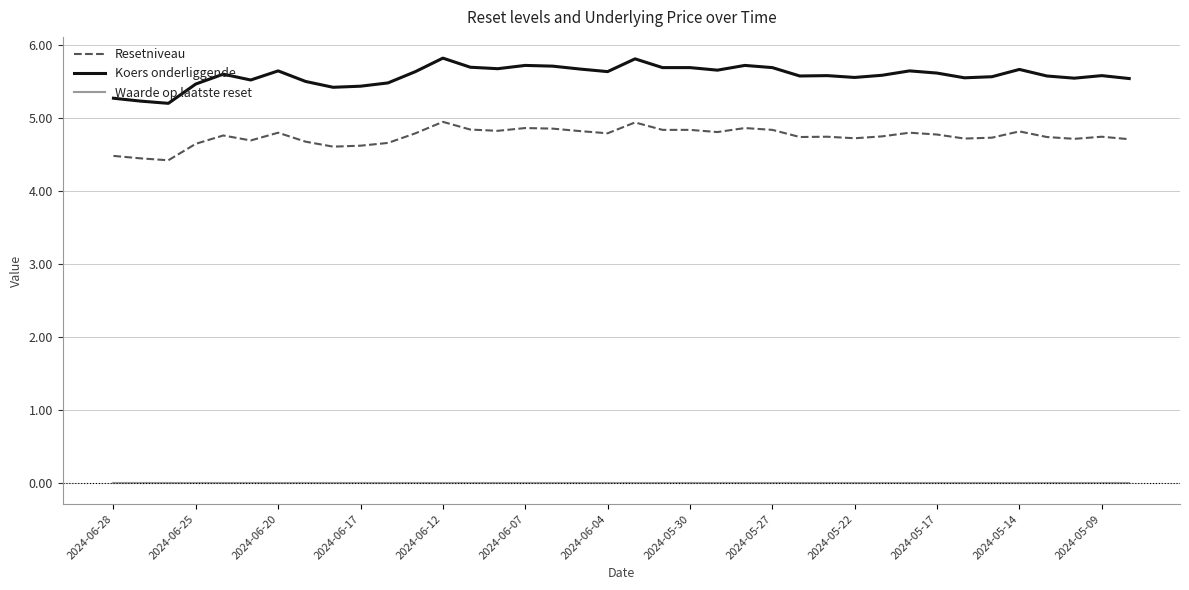

Which series has the largest range (max minus min)?

Koers onderliggende